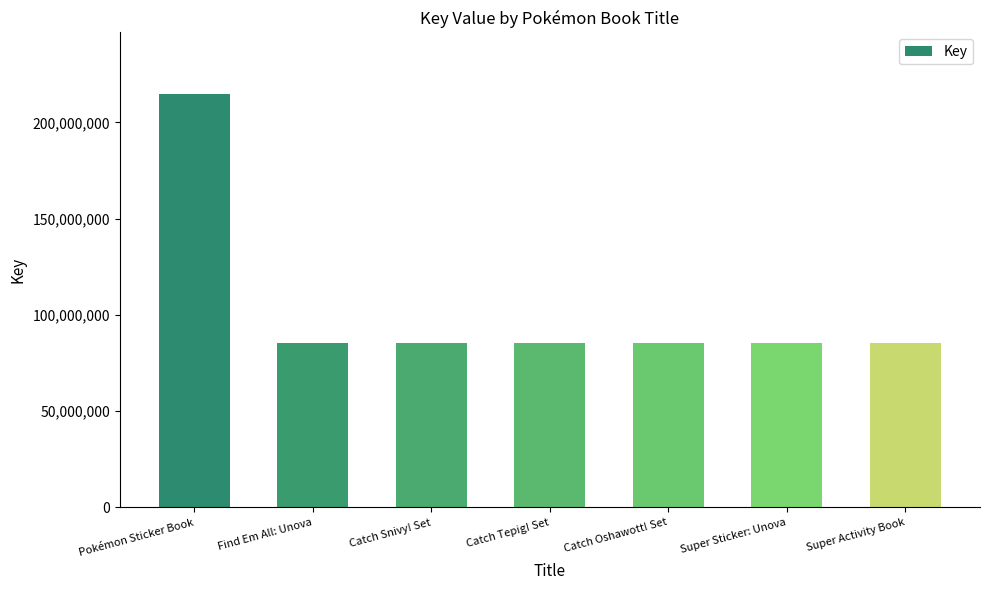

At which label is the value closest to 149974047?

Catch Oshawott! Set